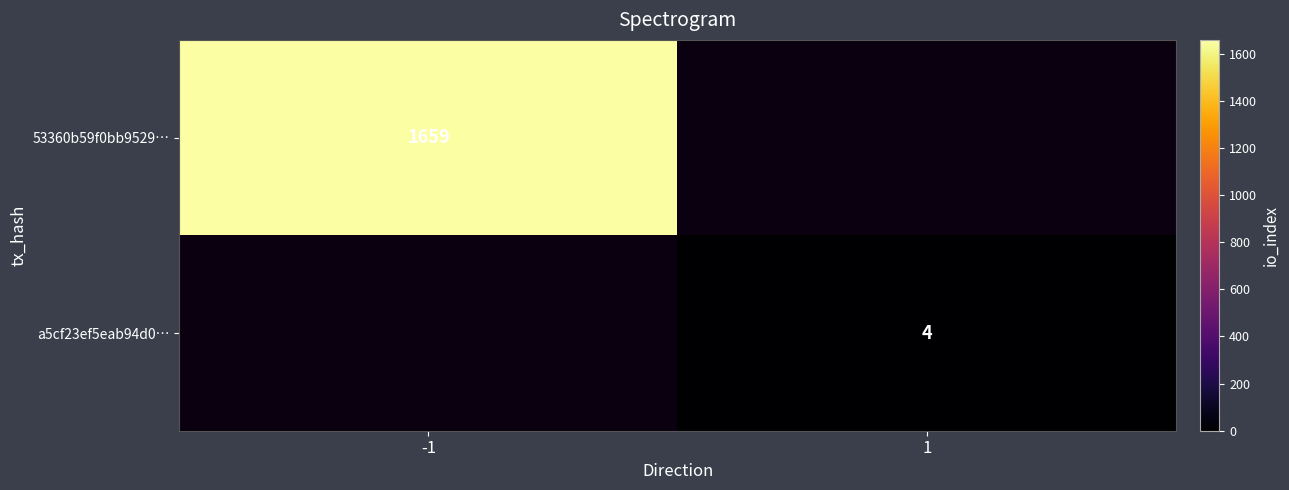

True or false: a5cf23ef5eab94d0… has a value of 4 at 1.

True